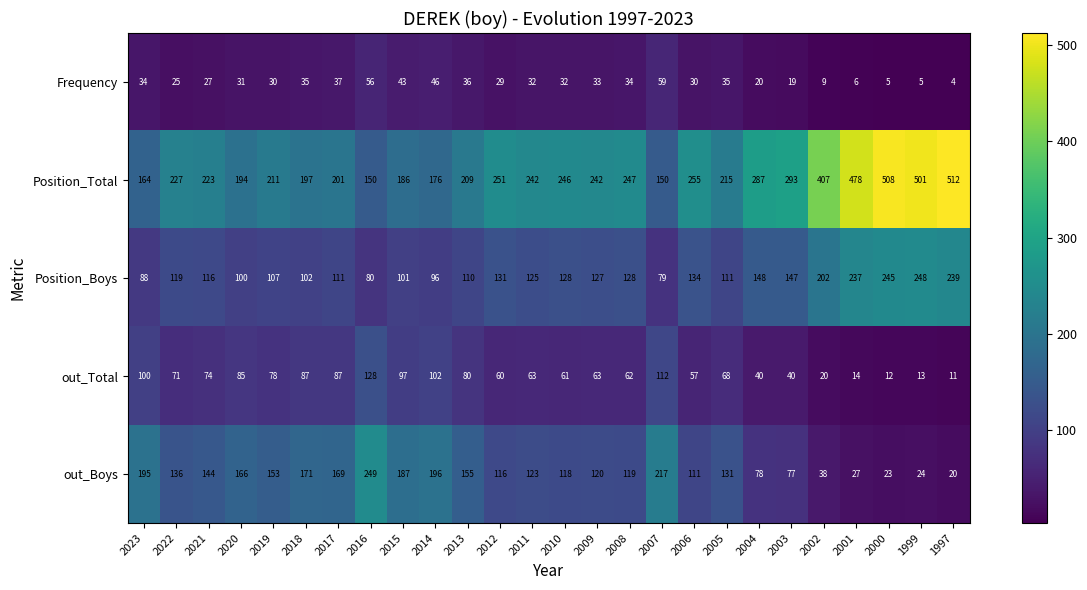

Which series changed the most between 2022 and 2005?

Position_Total